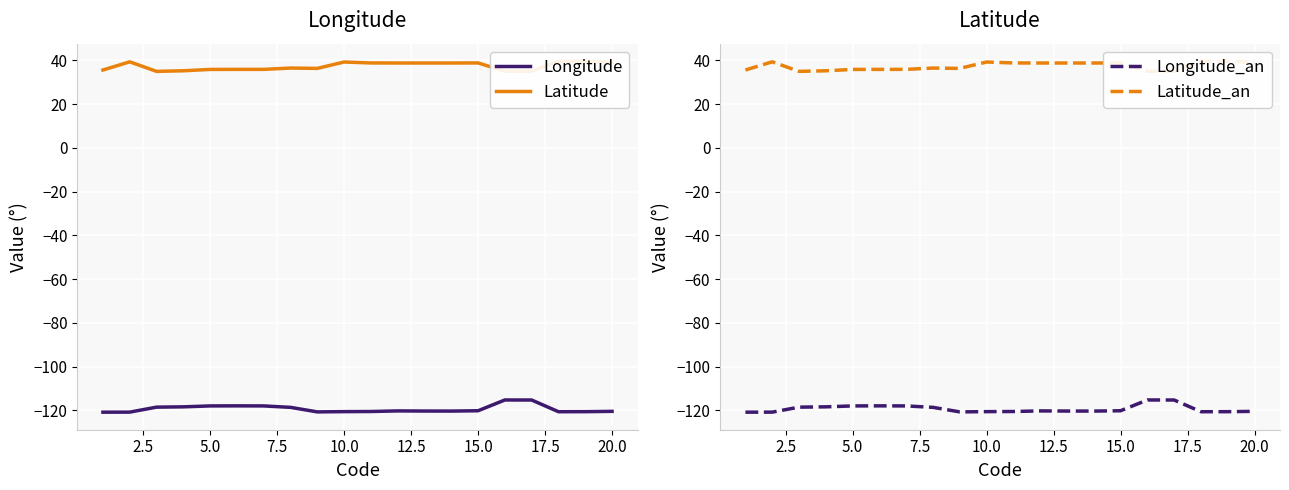

True or false: Latitude_an and Longitude intersect in this chart.

False